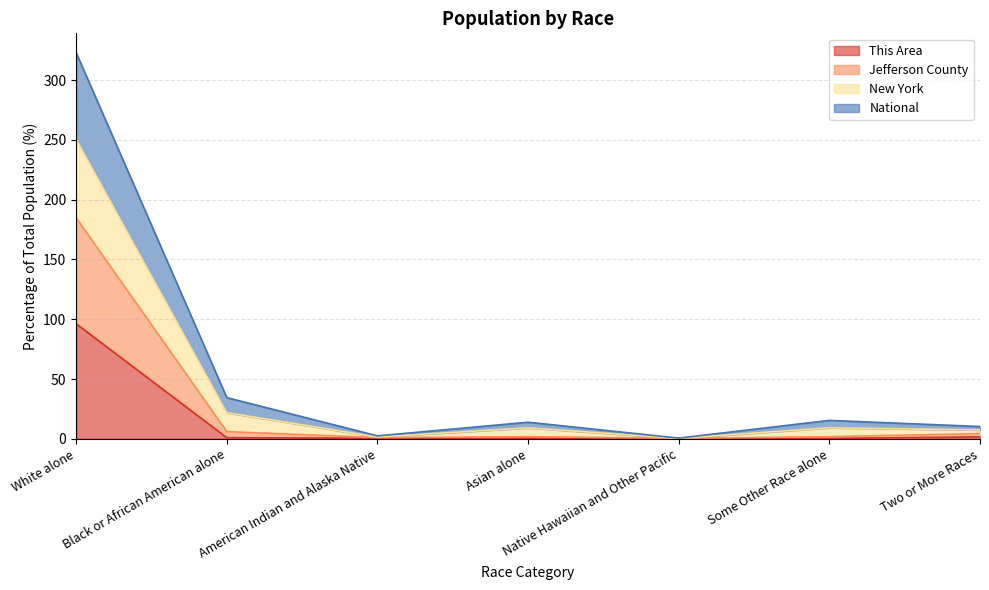

Between Some Other Race alone and American Indian and Alaska Native, which is larger?

American Indian and Alaska Native